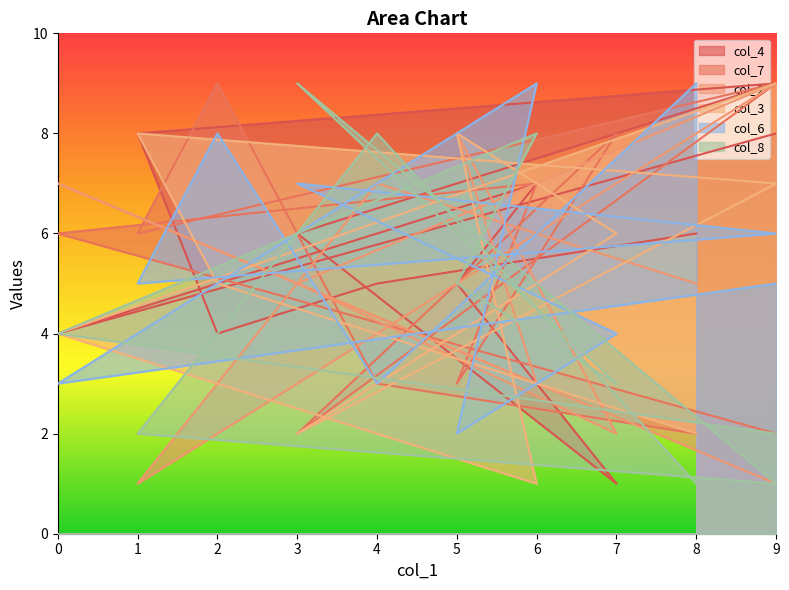

Where does the col_2 series first go above 5?

4